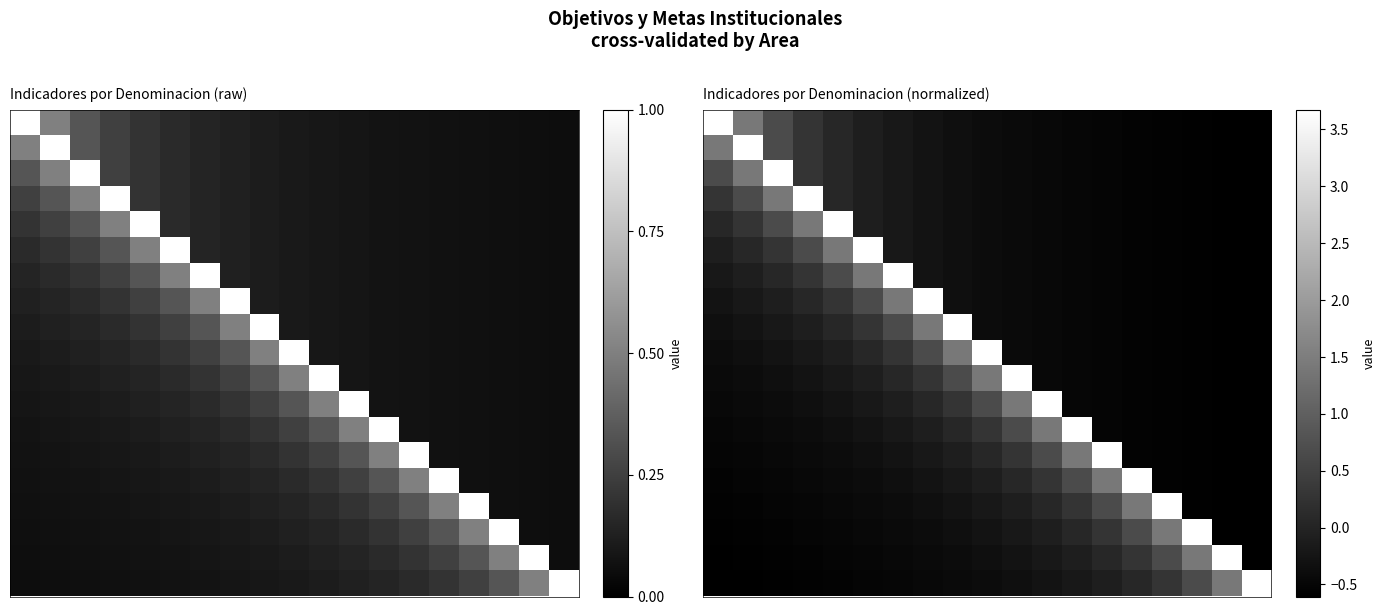

Between 4 and 10, which is larger?

4